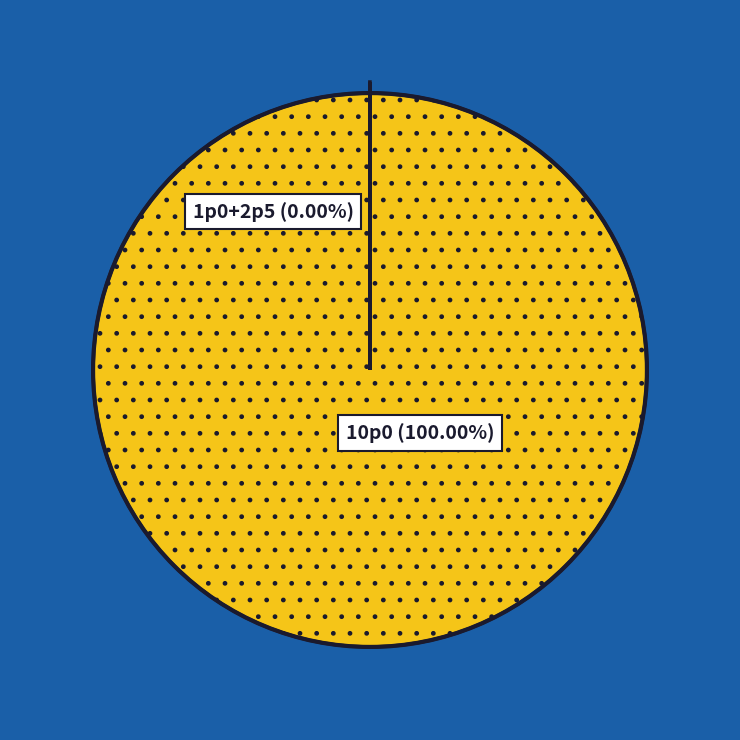

Is there a majority slice in this chart?

Yes